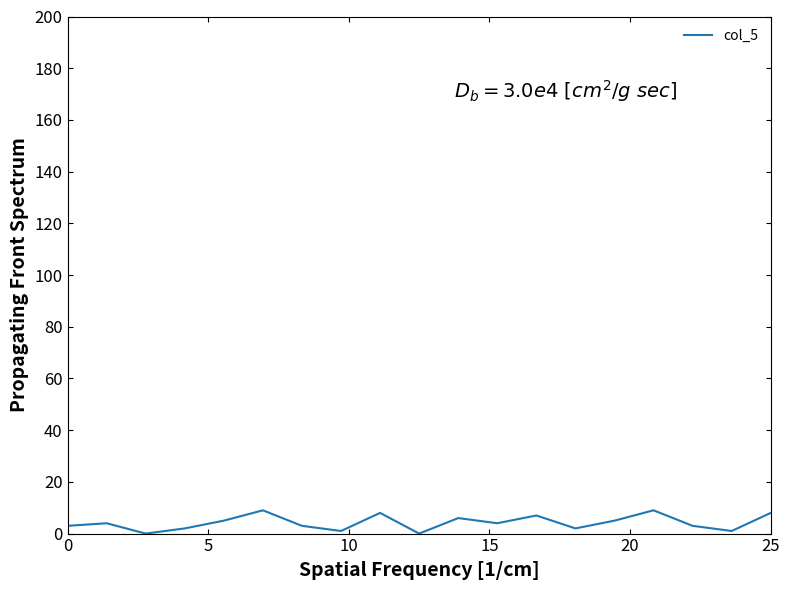

Reading left to right, transcribe all the data shown in this chart.

3	4	0	2	5	9	3	1	8	0	6	4	7	2	5	9	3	1	8